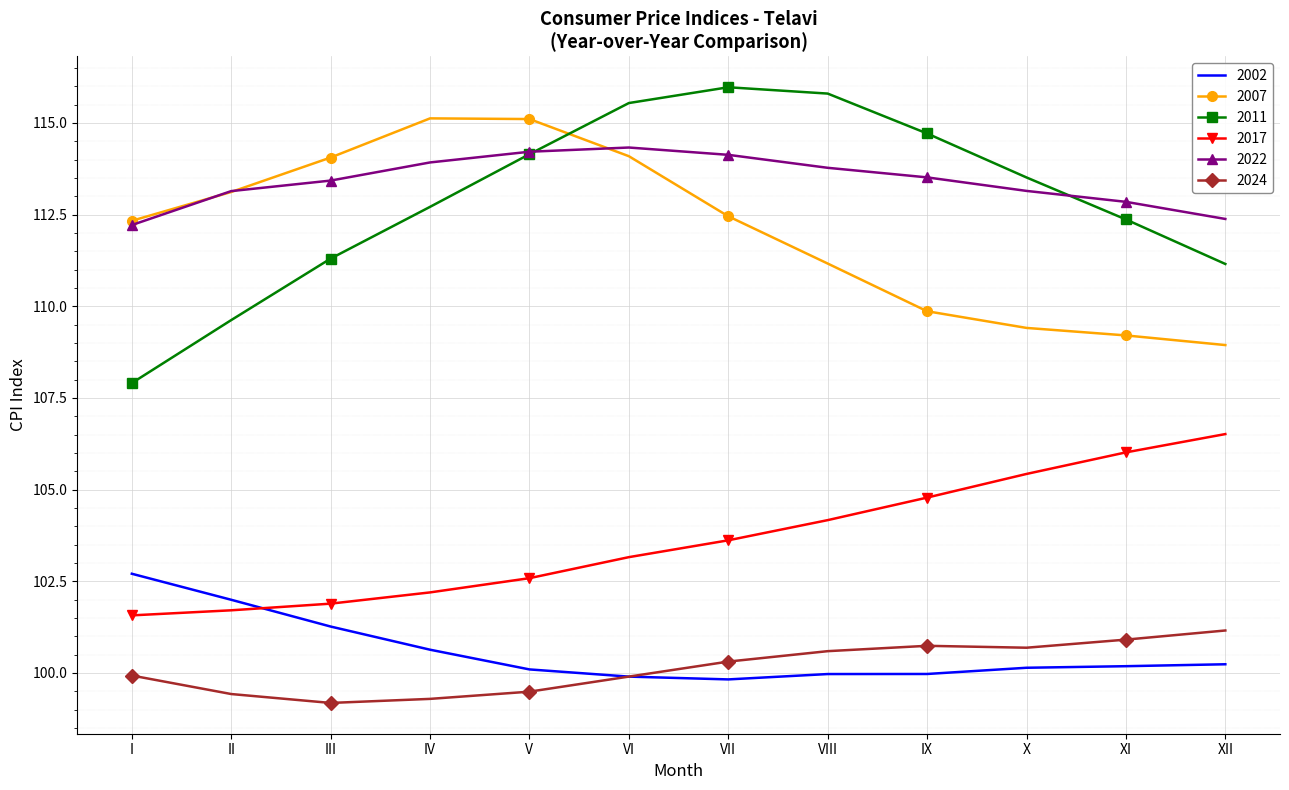

Which series changed the most between II and III?

2011